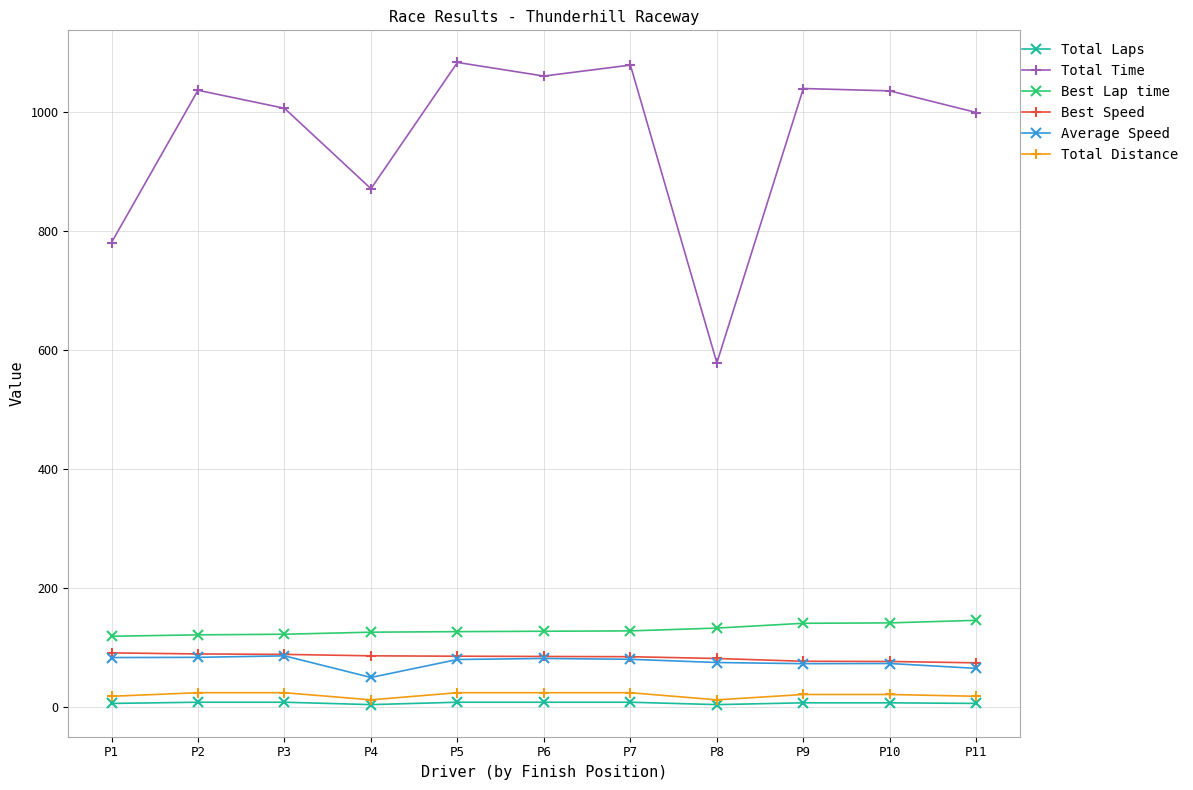

True or false: Average Speed and Total Distance cross at least once.

False